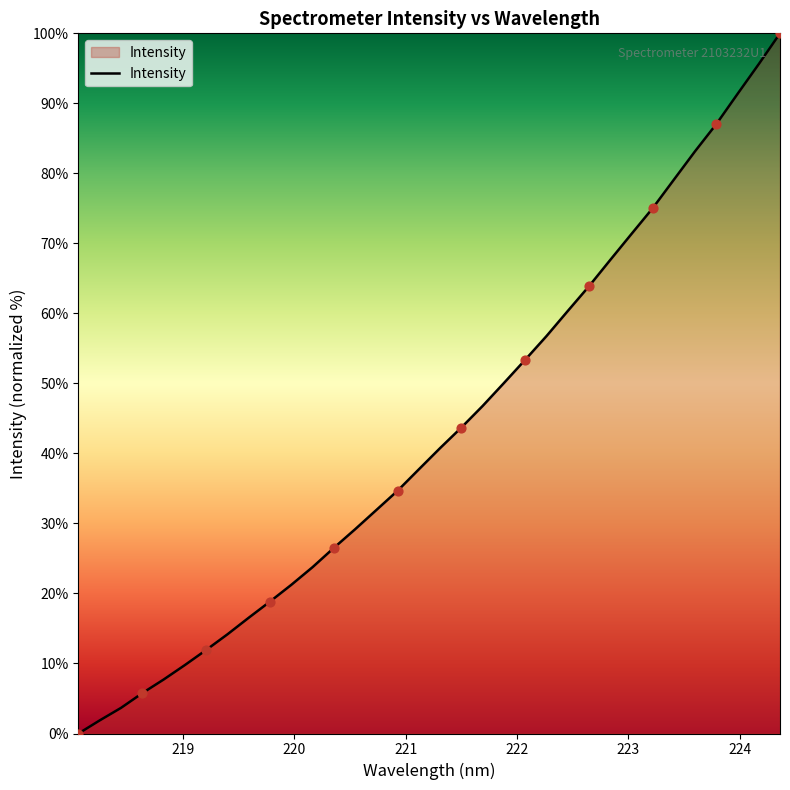

What is the difference between the maximum and minimum values?

100.0